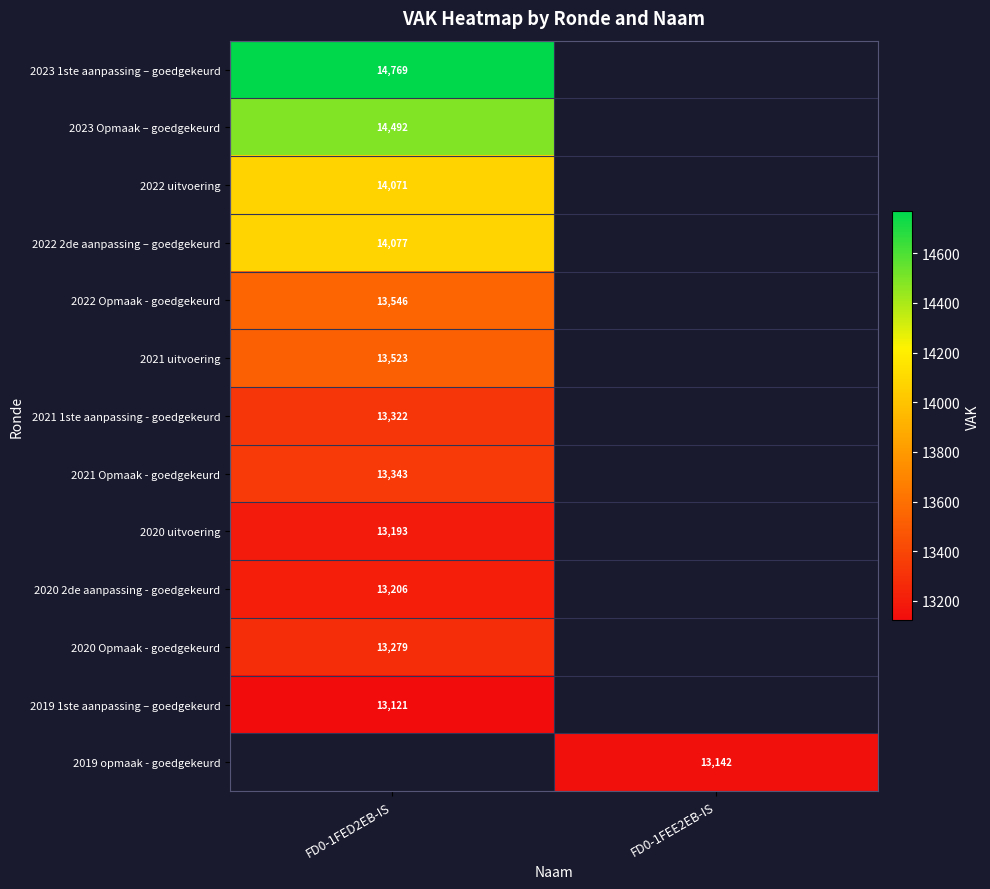

Which has a higher value, FD0-1FEE2EB-IS or FD0-1FED2EB-IS?

FD0-1FED2EB-IS